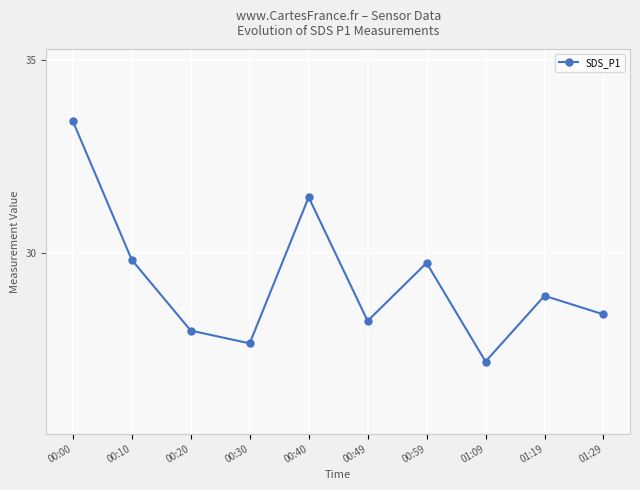

Rank the categories by value from lowest to highest.

01:09, 00:30, 00:20, 00:49, 01:29, 01:19, 00:59, 00:10, 00:40, 00:00